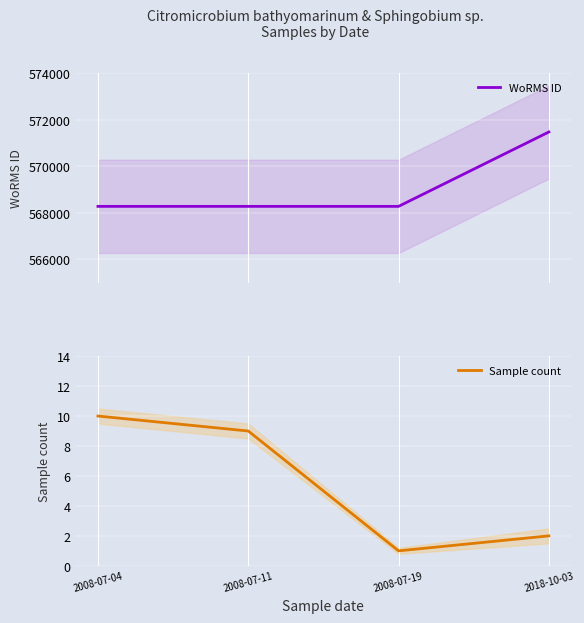

Between 2008-07-19 and 2008-07-04, which is larger?

2008-07-19